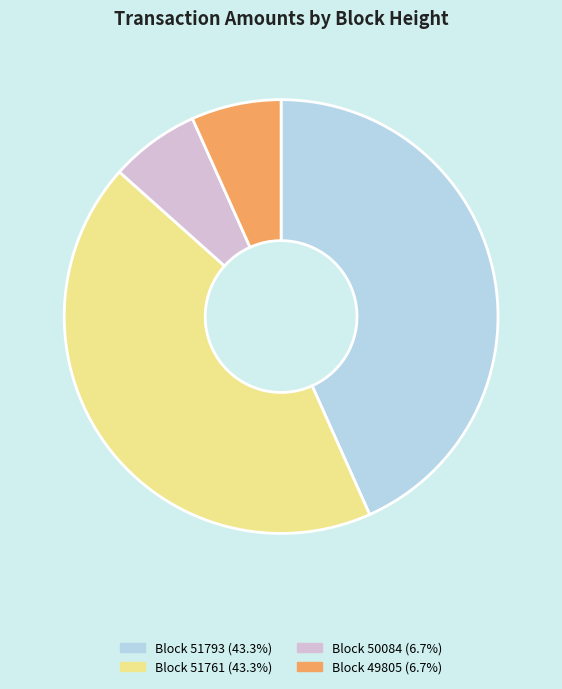

Is there any slice that represents more than half of the pie?

No